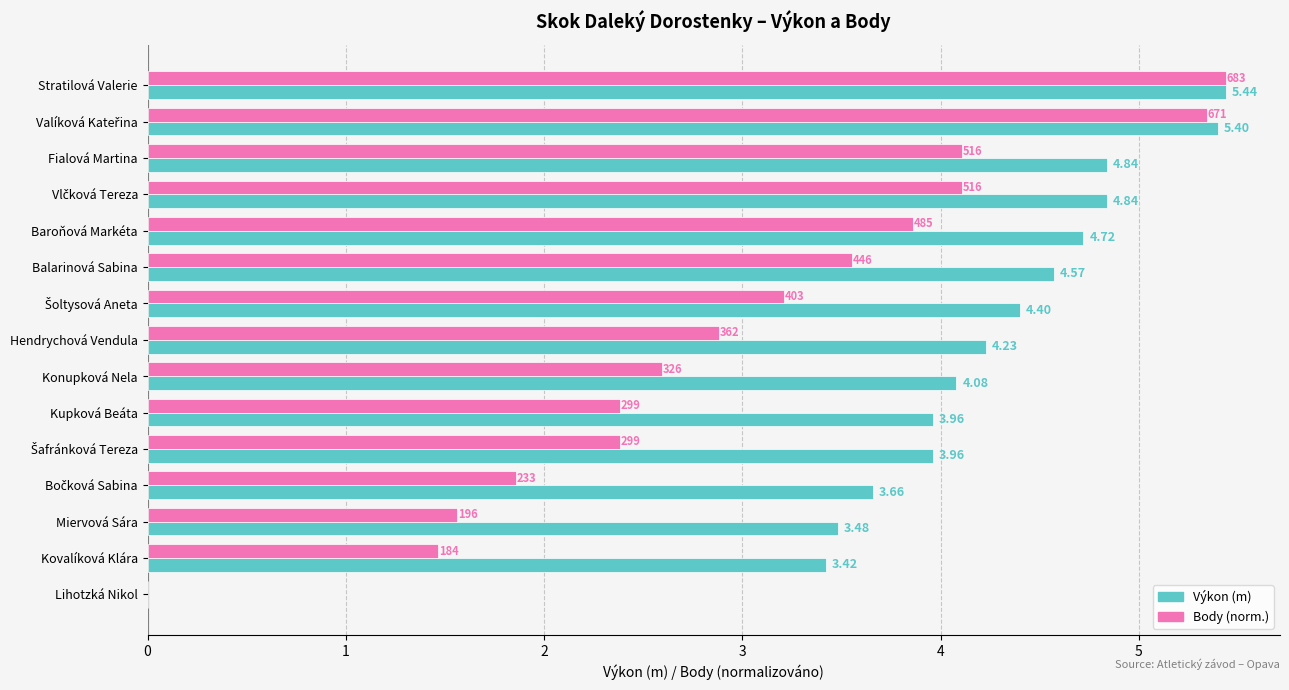

Which series has the largest total across all categories?

Výkon (m)